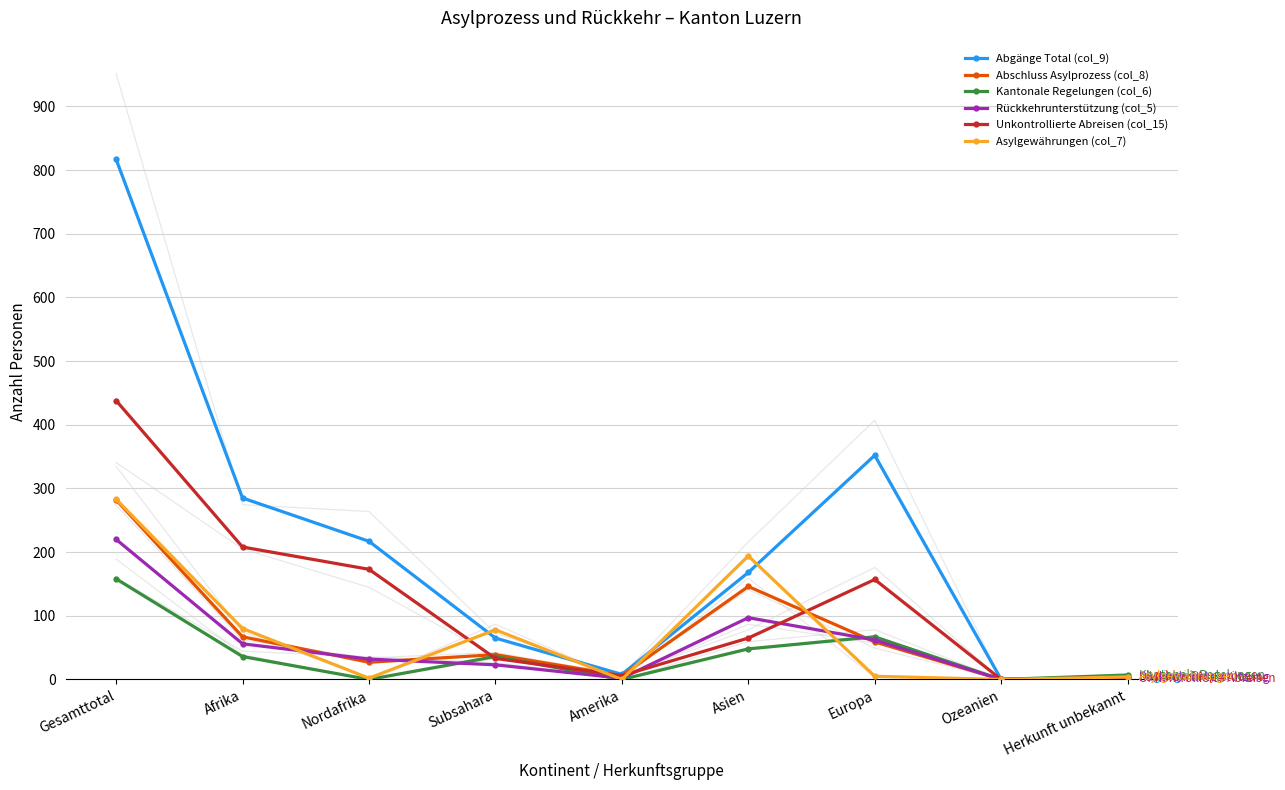

Reading left to right, list all the values displayed in this chart.

Abgänge Total (col_9): Gesamttotal=817	Afrika=285	Nordafrika=217	Subsahara=65	Amerika=8	Asien=168	Europa=352	Ozeanien=0	Herkunft unbekannt=4
Abschluss Asylprozess (col_8): Gesamttotal=282	Afrika=67	Nordafrika=27	Subsahara=39	Amerika=6	Asien=146	Europa=59	Ozeanien=0	Herkunft unbekannt=4
Kantonale Regelungen (col_6): Gesamttotal=158	Afrika=36	Nordafrika=0	Subsahara=36	Amerika=0	Asien=48	Europa=67	Ozeanien=0	Herkunft unbekannt=7
Rückkehrunterstützung (col_5): Gesamttotal=220	Afrika=56	Nordafrika=32	Subsahara=23	Amerika=2	Asien=97	Europa=62	Ozeanien=0	Herkunft unbekannt=3
Unkontrollierte Abreisen (col_15): Gesamttotal=438	Afrika=208	Nordafrika=173	Subsahara=33	Amerika=6	Asien=65	Europa=157	Ozeanien=0	Herkunft unbekannt=2
Asylgewährungen (col_7): Gesamttotal=283	Afrika=80	Nordafrika=2	Subsahara=78	Amerika=0	Asien=194	Europa=5	Ozeanien=0	Herkunft unbekannt=4